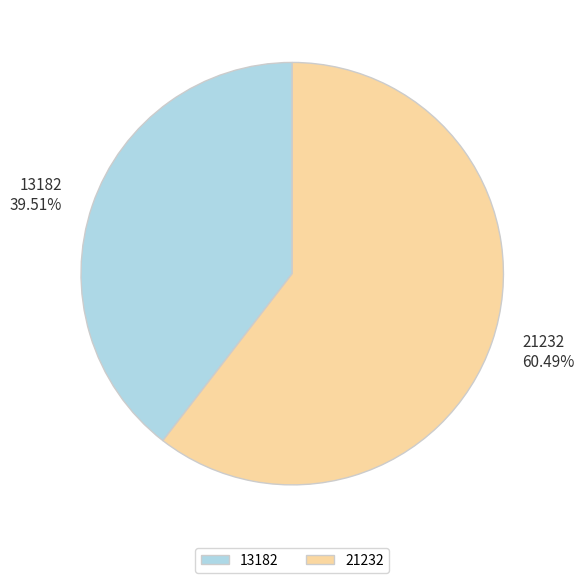

What percentage is the 13182 slice, to the nearest percent?

40%